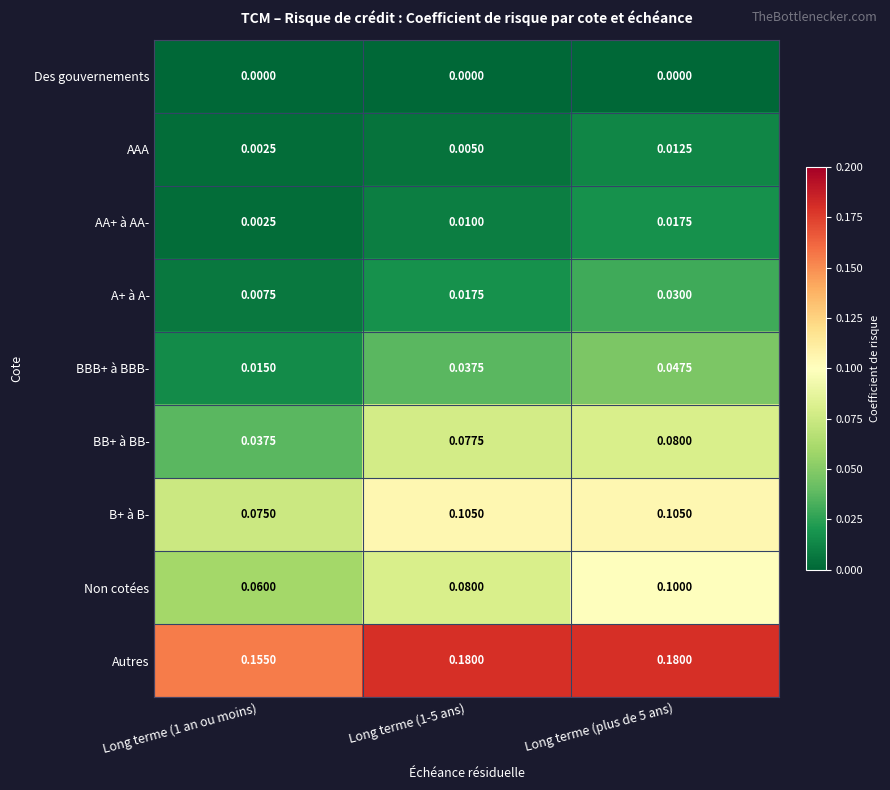

List the series in order of their peak value, lowest first.

Des gouvernements, AAA, AA+ à AA-, A+ à A-, BBB+ à BBB-, BB+ à BB-, Non cotées, B+ à B-, Autres